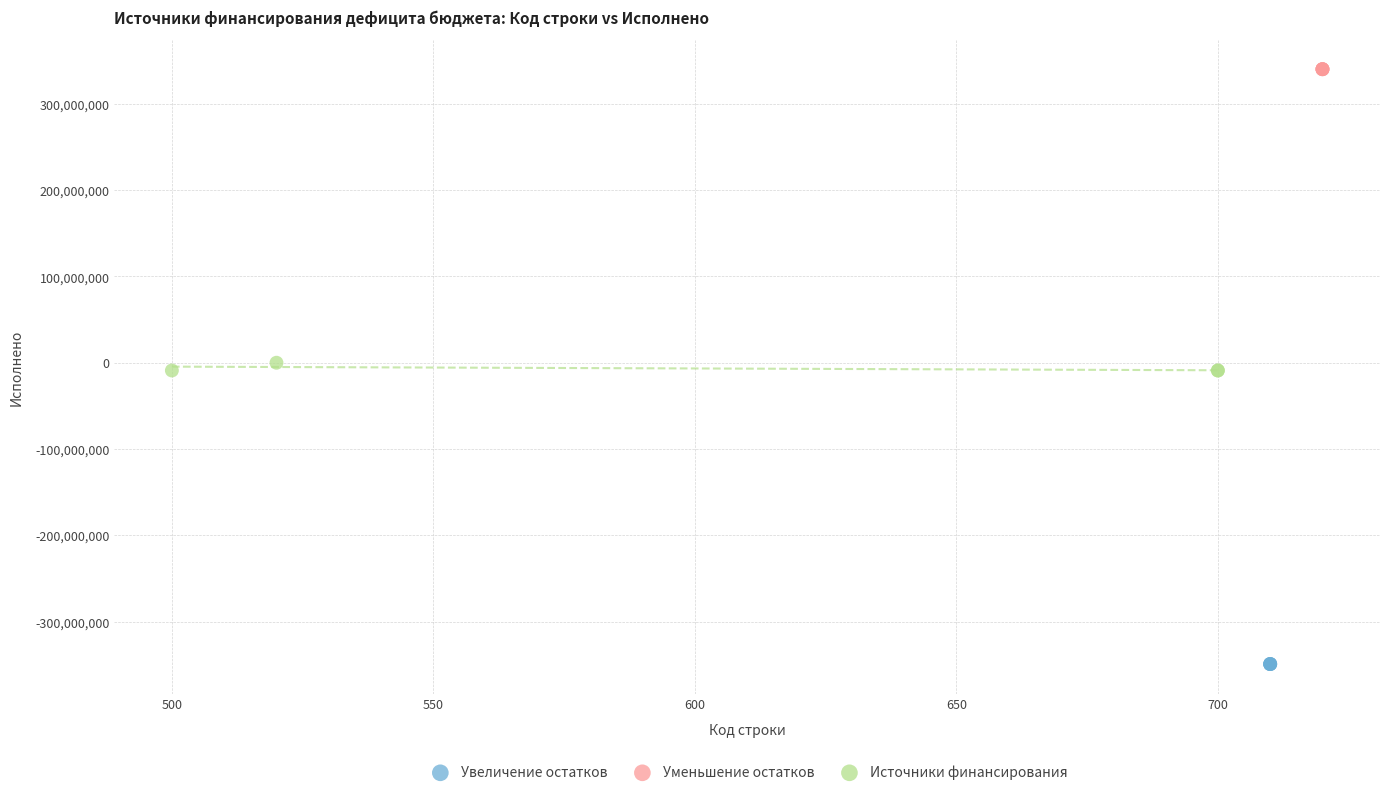

Which series contains the highest Y value?

Уменьшение остатков